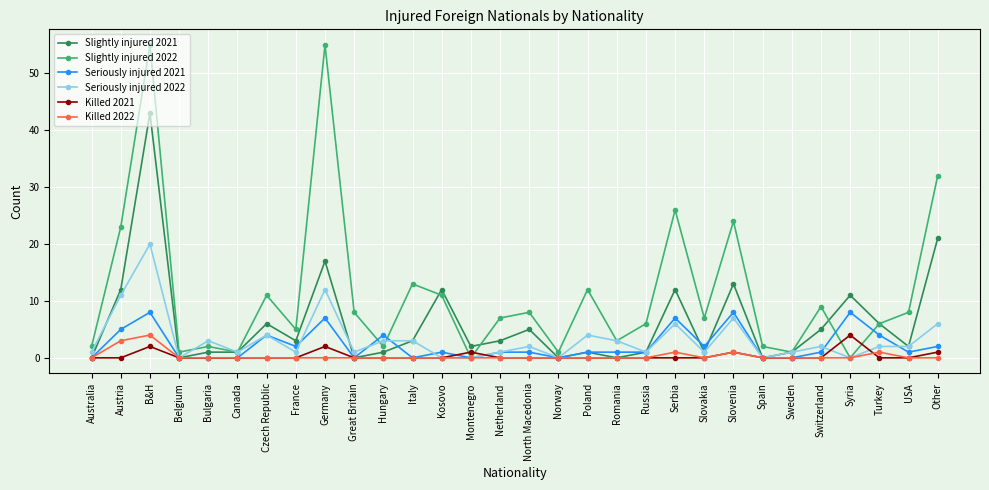

What is the maximum value for Seriously injured 2022?

20